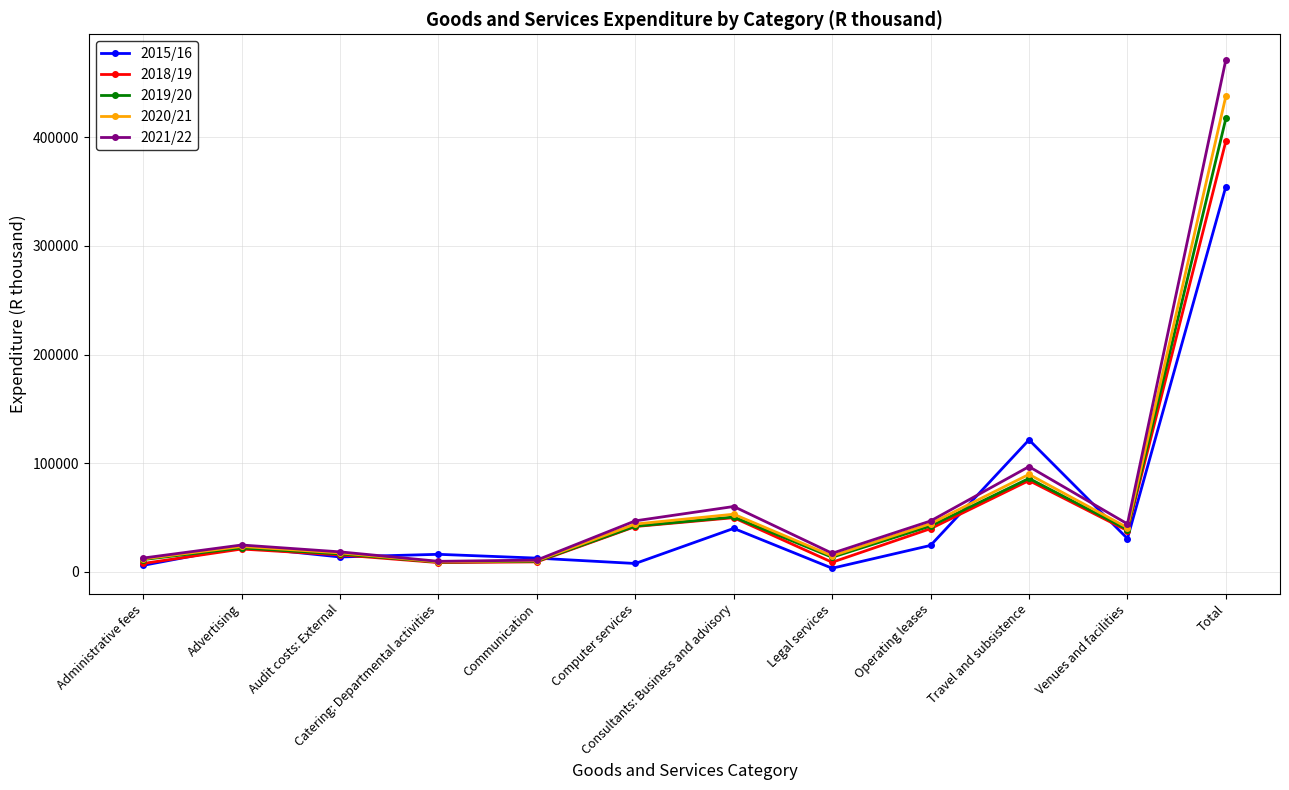

True or false: 2019/20 has a value of 11368 at Administrative fees.

True